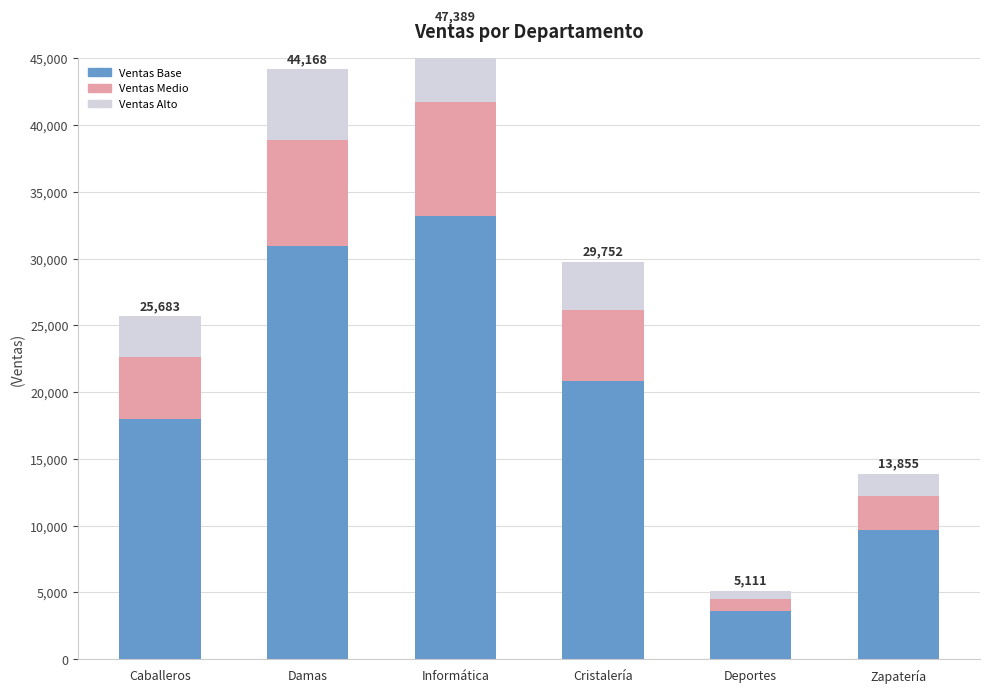

Rank the series at Cristalería from highest to lowest value.

Ventas Base, Ventas Medio, Ventas Alto